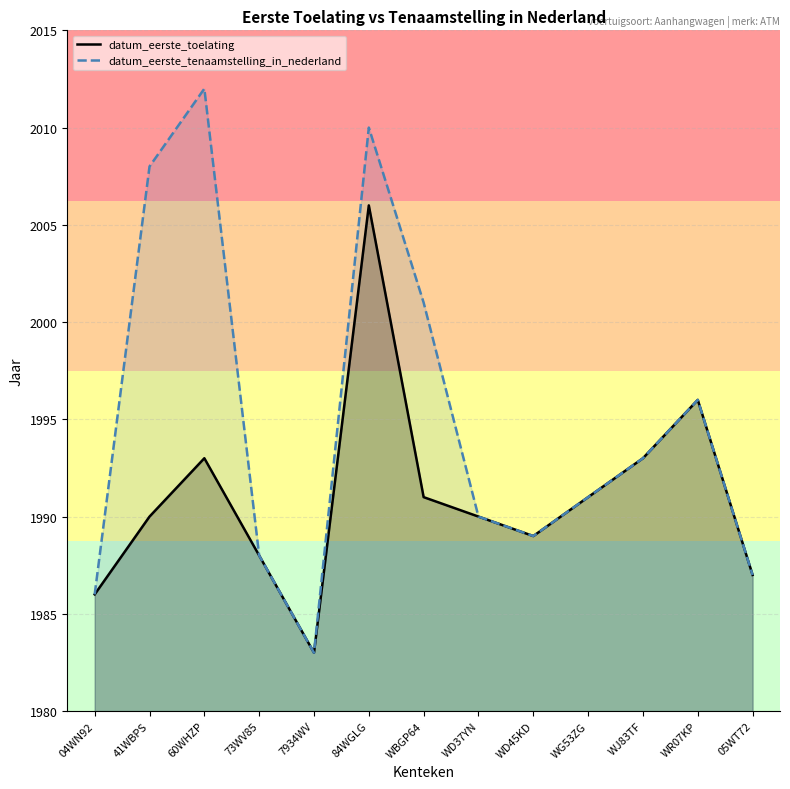

At 05WT72, list the series in order from smallest to largest.

datum_eerste_toelating, datum_eerste_tenaamstelling_in_nederland